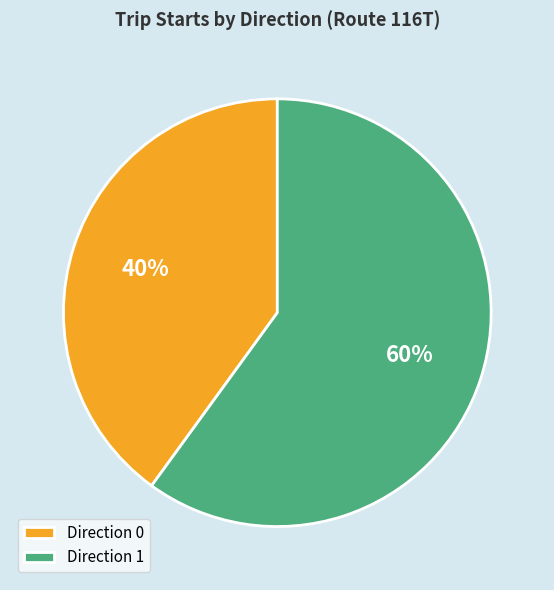

Which has a higher value, Direction 1 or Direction 0?

Direction 1